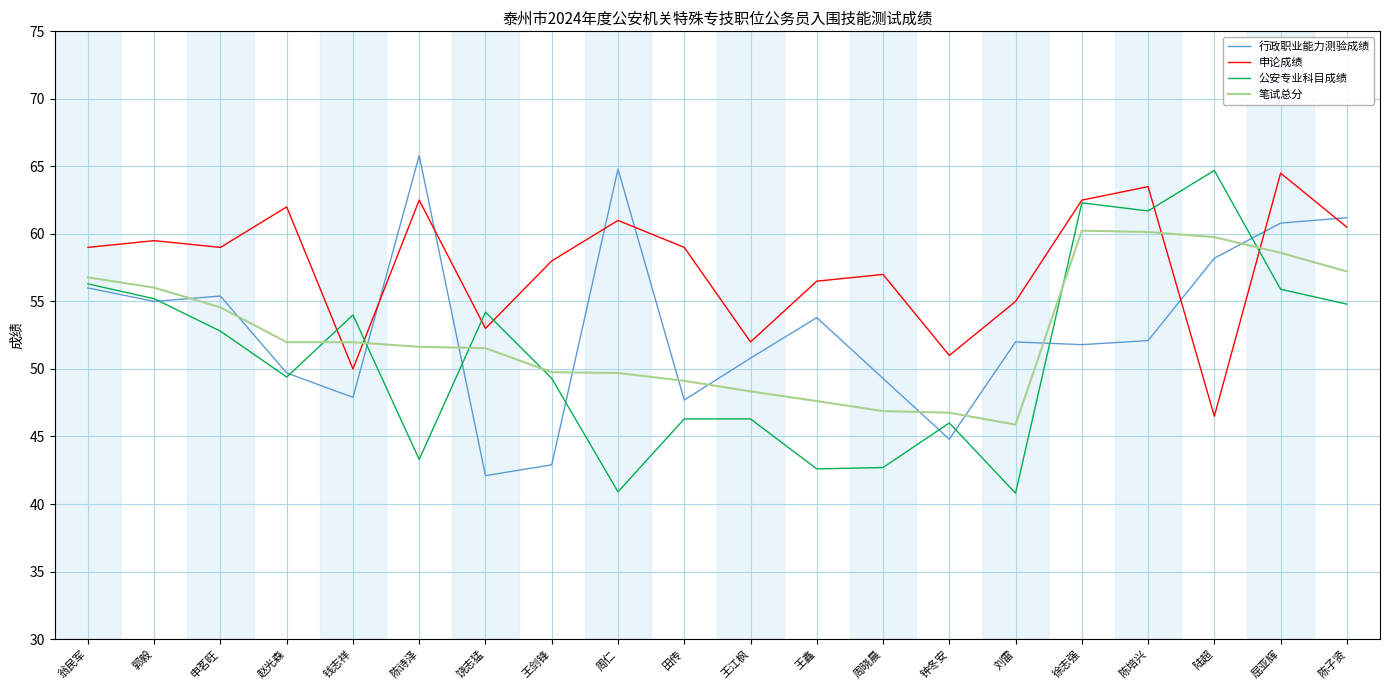

What are all the series names shown in the legend?

行政职业能力测验成绩, 申论成绩, 公安专业科目成绩, 笔试总分